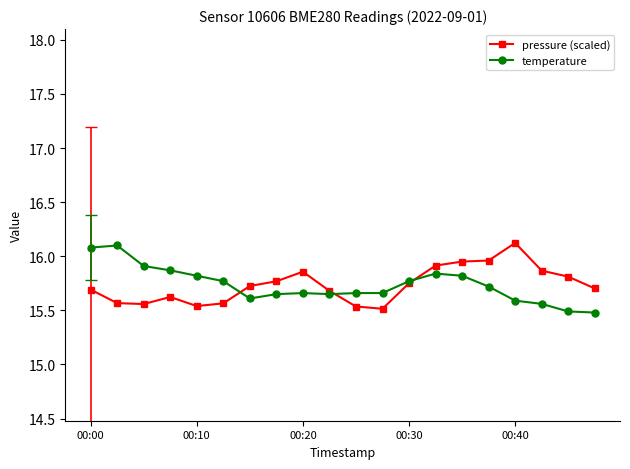

True or false: pressure (scaled) has more than 0 points higher than both neighbors.

True